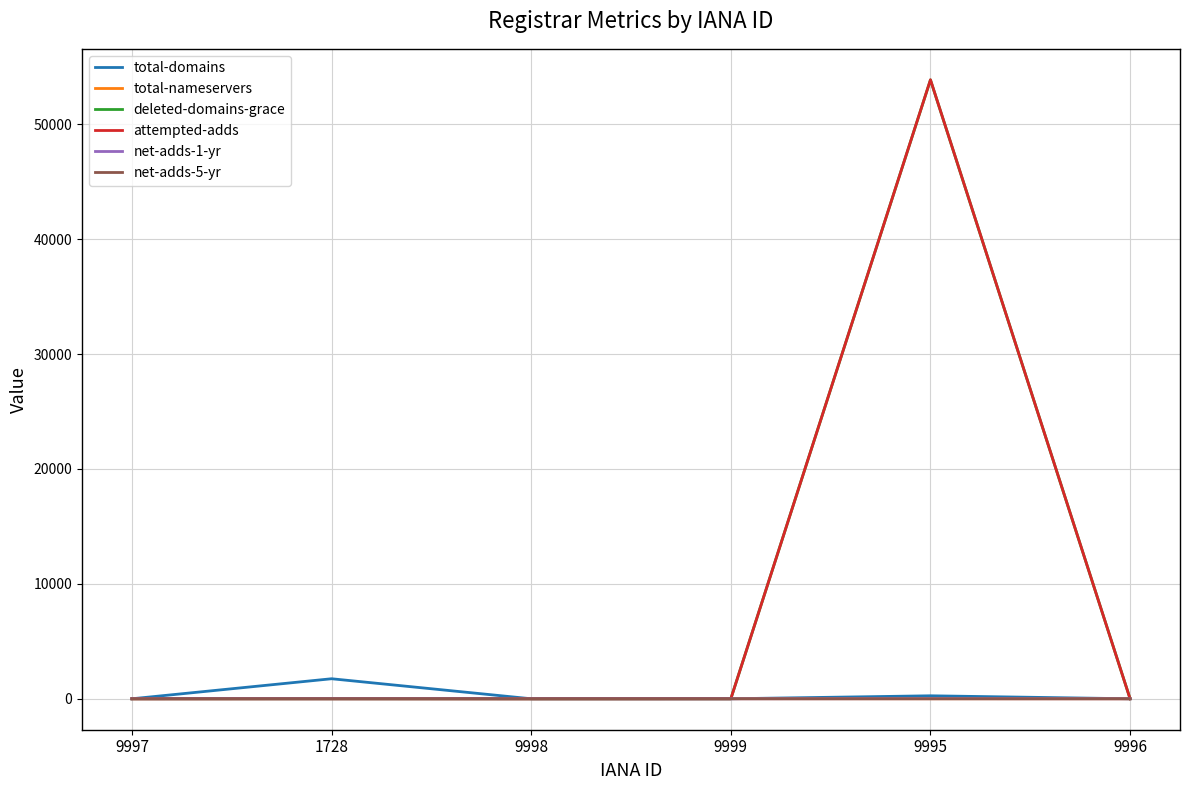

Which series has the largest range (max minus min)?

attempted-adds